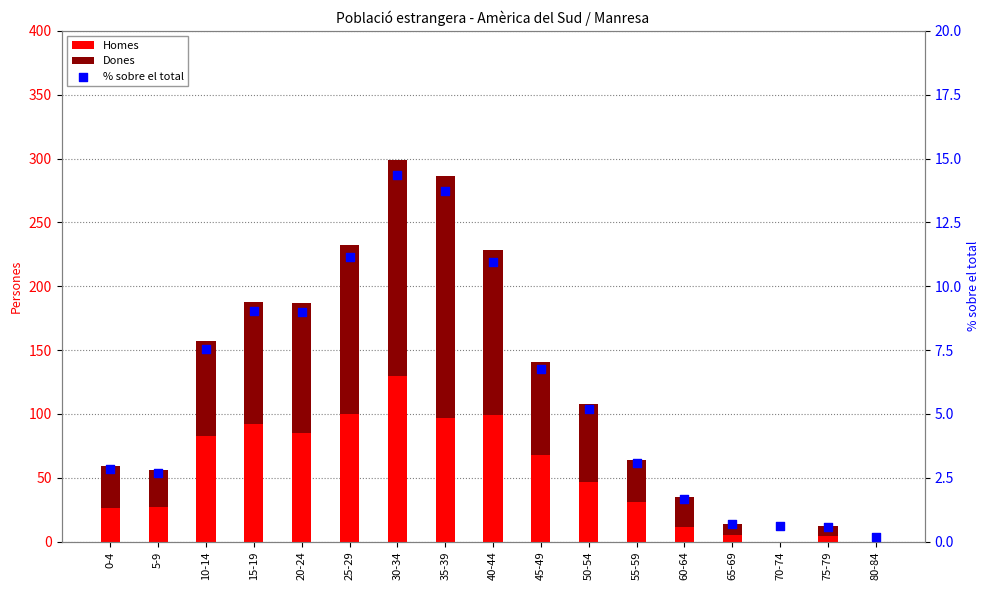

At how many categories does at least one series exceed 52?

9